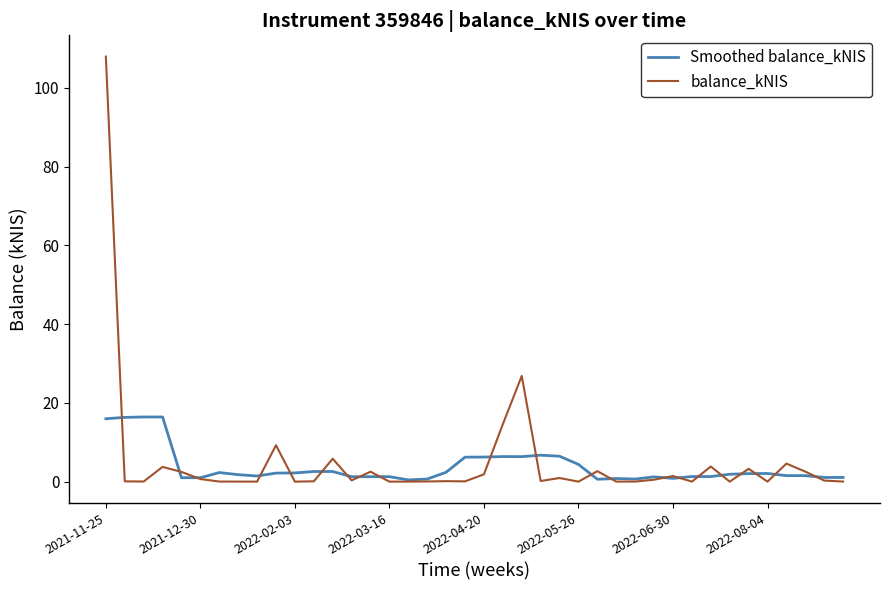

Does the chart have visible grid lines?

No